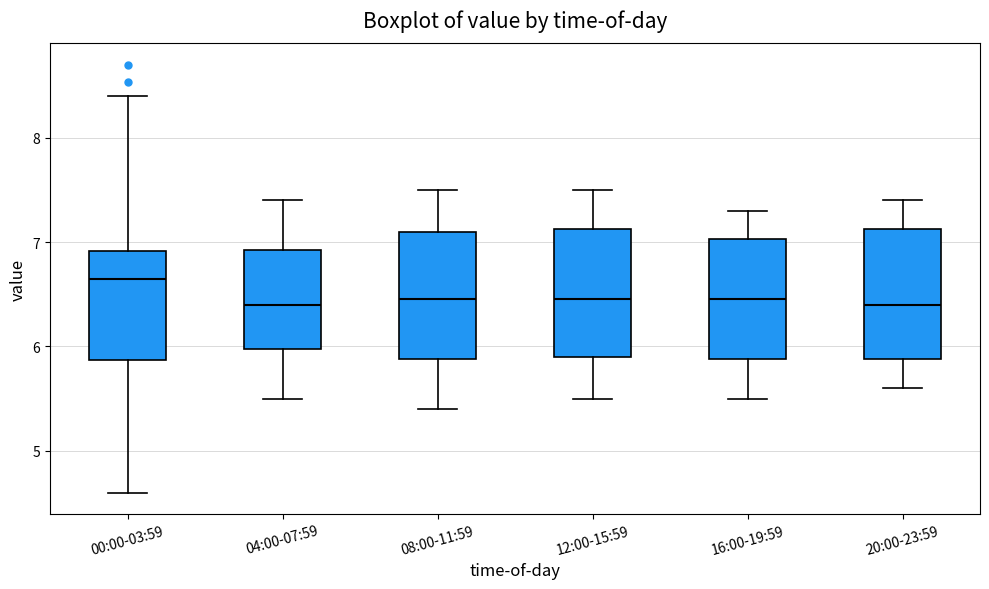

Where does the upper whisker of the box for 04:00-07:59 end on the y-axis? The values are not printed on the chart, so give them approximately, as read against the axis.

7.4